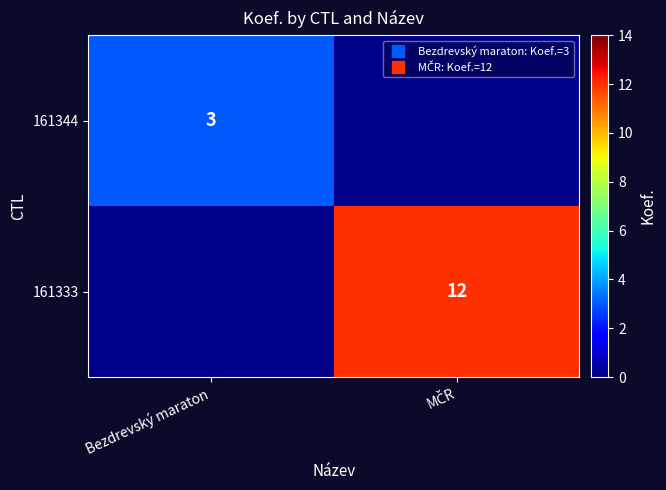

How many positive values does the 161344 series have?

1